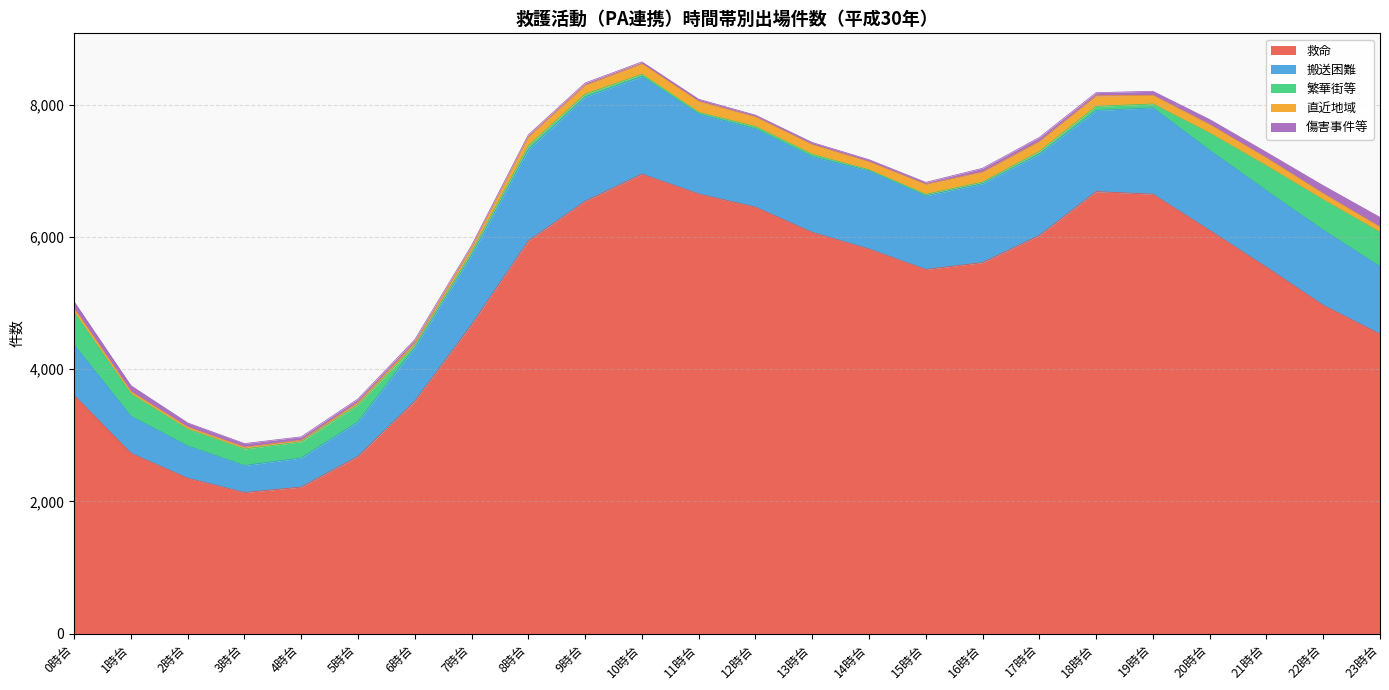

What is the difference between the 繁華街等 values at 8時台 and 11時台?

33